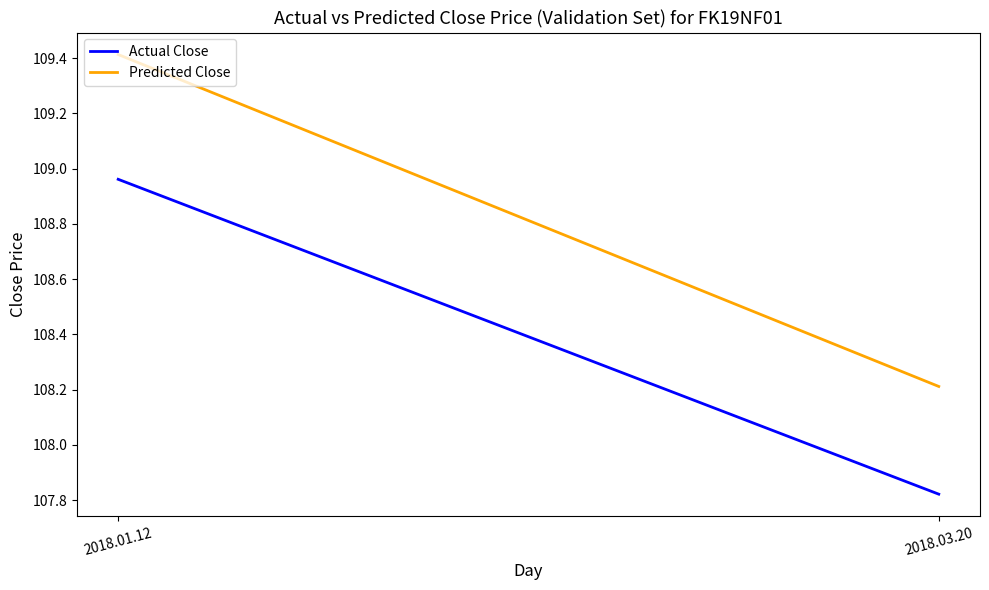

At how many categories does at least one series exceed 108?

2